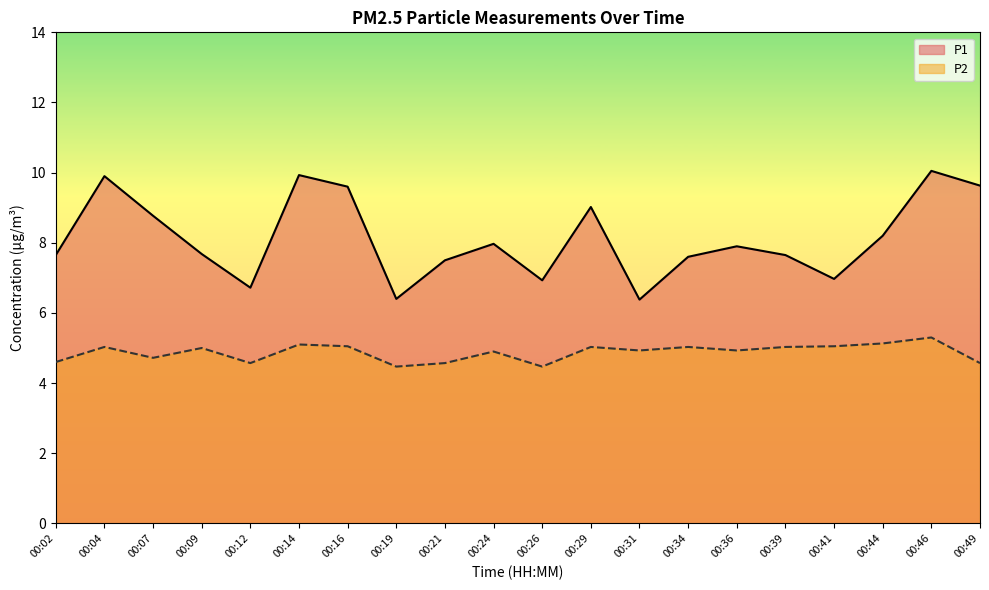

Which category has the lowest value in the P2 series?

00:19